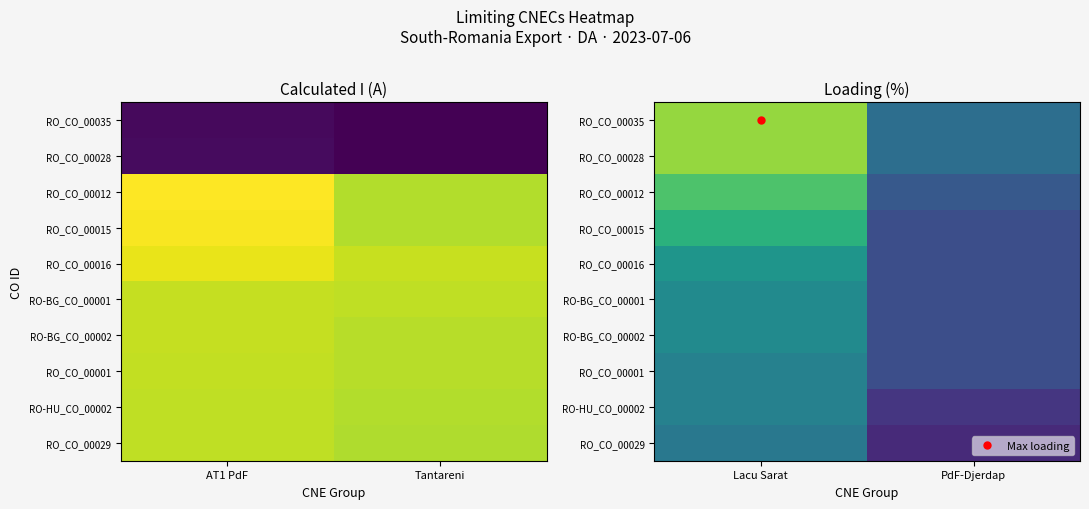

At how many categories does at least one series exceed 89?

1